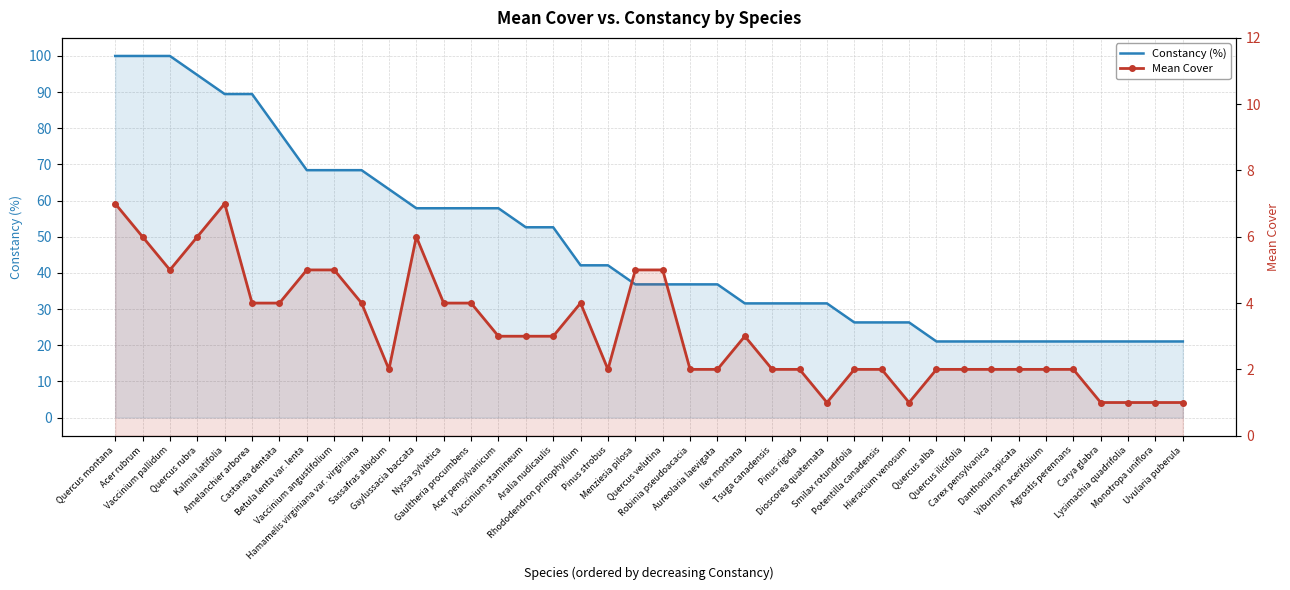

What is the label of the 10th point from the left?

Hamamelis virginiana var. virginiana